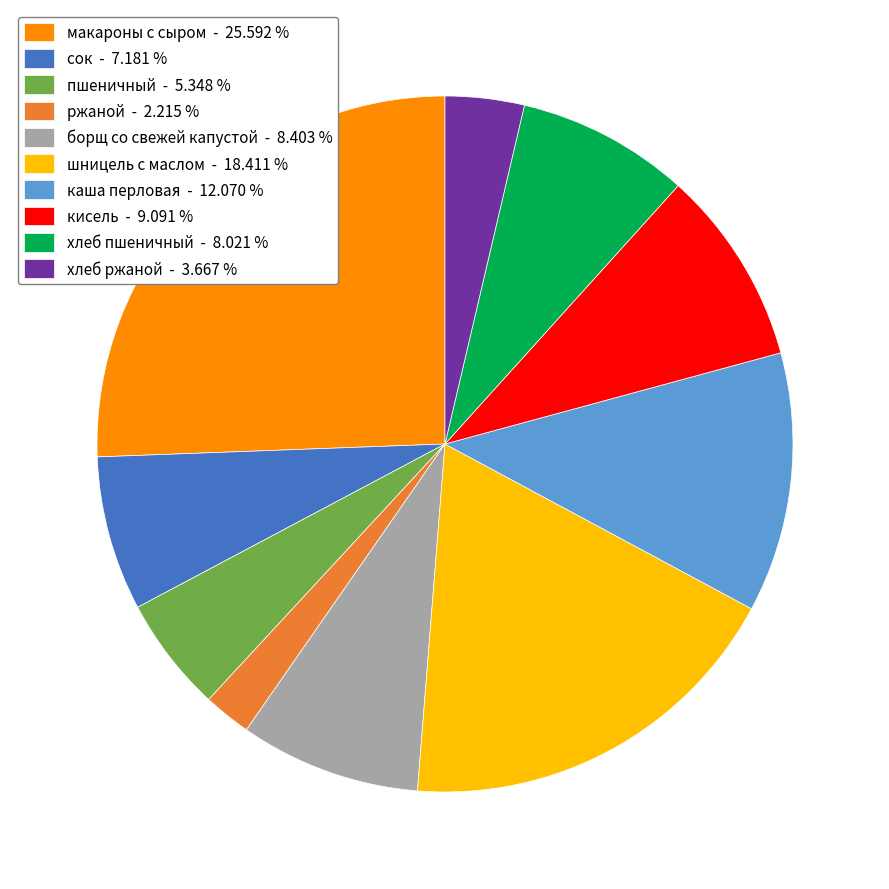

Does хлеб пшеничный - 8.021 % account for over 50% of the chart?

No